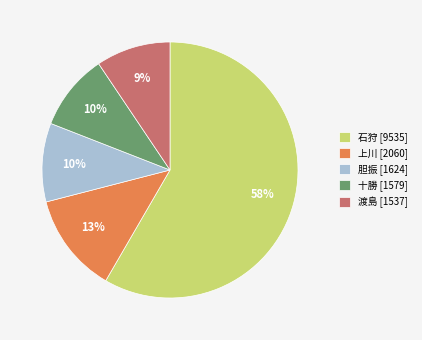

Does any single category account for the majority?

Yes